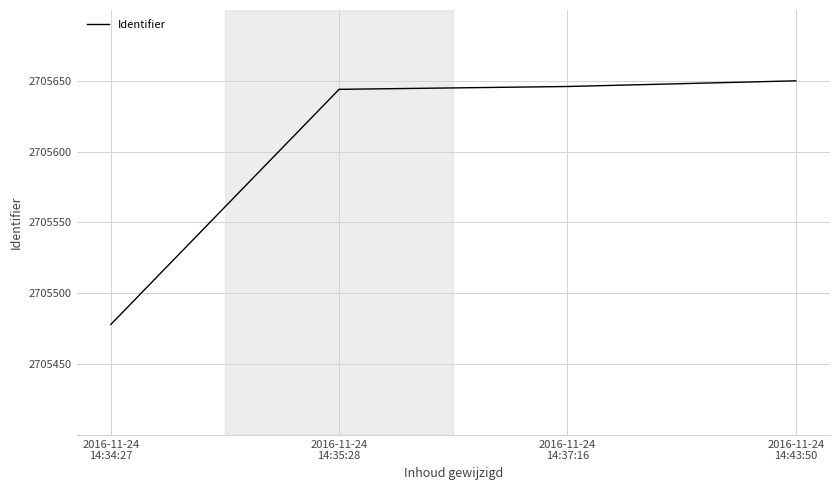

True or false: there are more than 1 points higher than both neighbors.

False